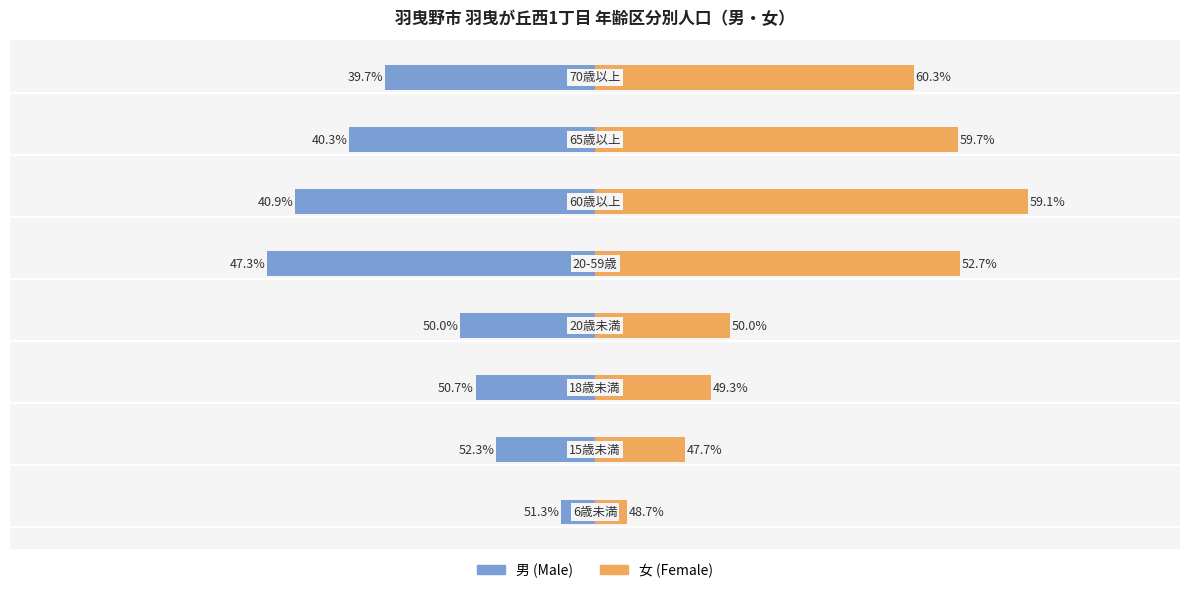

Reading left to right, transcribe all the data shown in this chart.

男: -20	-58	-70	-79	-192	-176	-144	-123
女: 19	53	68	79	214	254	213	187